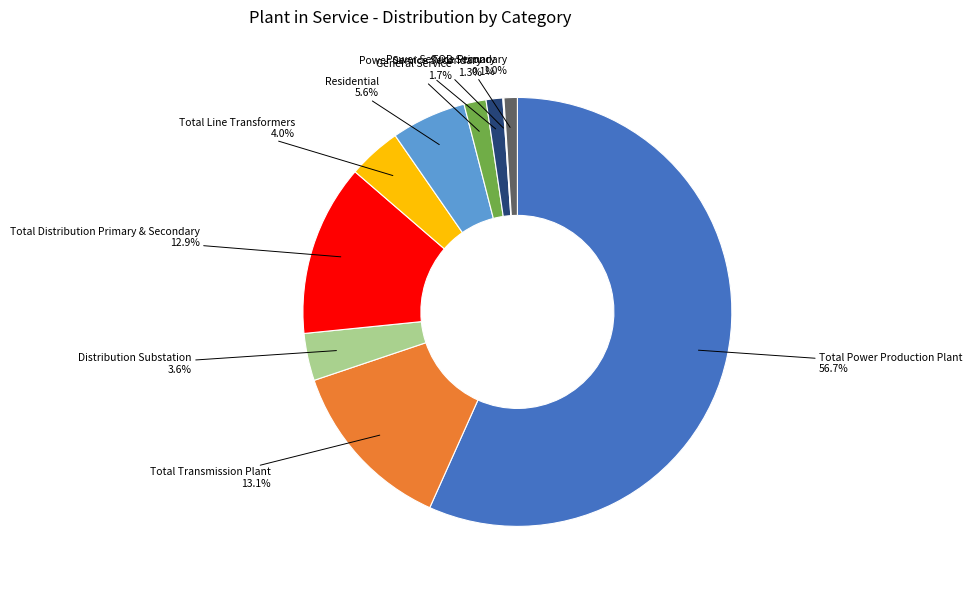

To the nearest percent, what is the difference between the Distribution Substation and General Service slice percentages?

2%